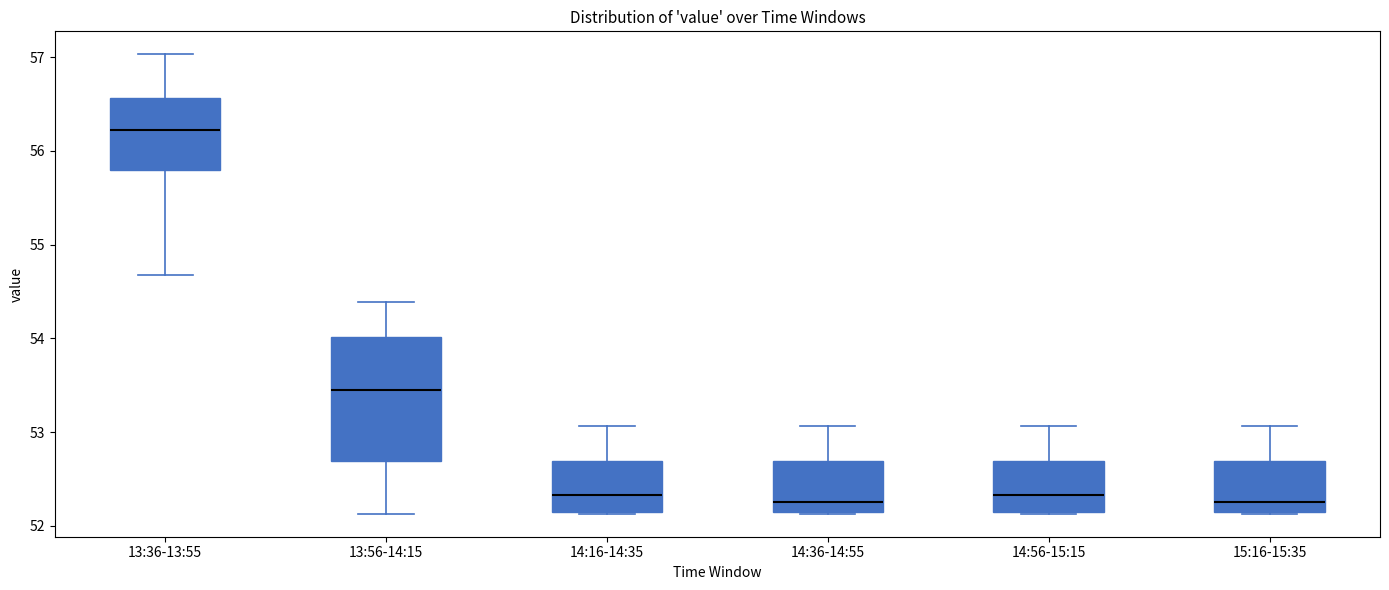

Reading left to right, transcribe this box plot: for each box, give where its median line is, the range the box spans, and where its two whiskers end, as read against the y-axis. The values are not printed on the chart, so give them approximately, as read against the axis.

13:36-13:55: median 56.2, box 55.8 to 56.6, whiskers 54.7 to 57.0
13:56-14:15: median 53.5, box 52.7 to 54.0, whiskers 52.1 to 54.4
14:16-14:35: median 52.3, box 52.2 to 52.7, whiskers 52.1 to 53.1
14:36-14:55: median 52.3, box 52.2 to 52.7, whiskers 52.1 to 53.1
14:56-15:15: median 52.3, box 52.2 to 52.7, whiskers 52.1 to 53.1
15:16-15:35: median 52.3, box 52.2 to 52.7, whiskers 52.1 to 53.1